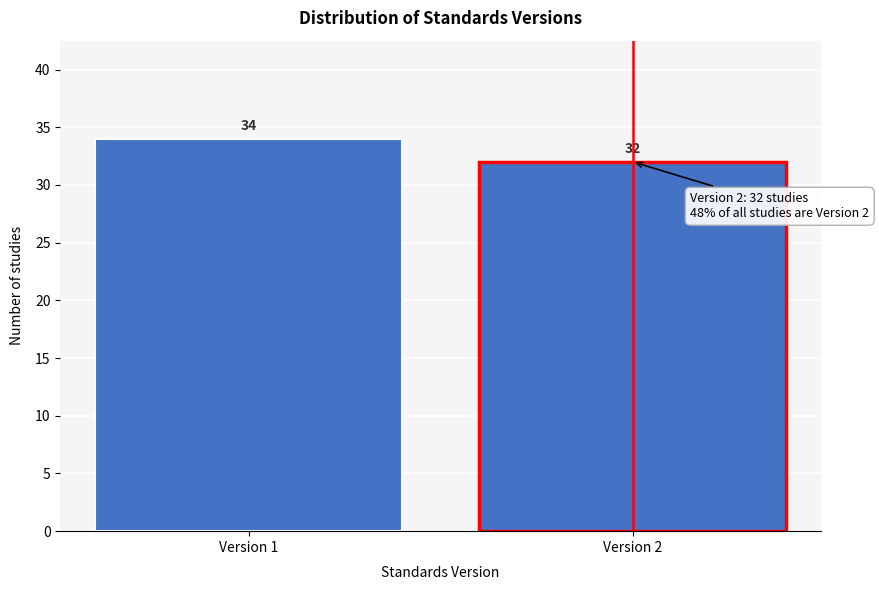

Reading left to right, transcribe all the data shown in this chart.

Version 1=34	Version 2=32